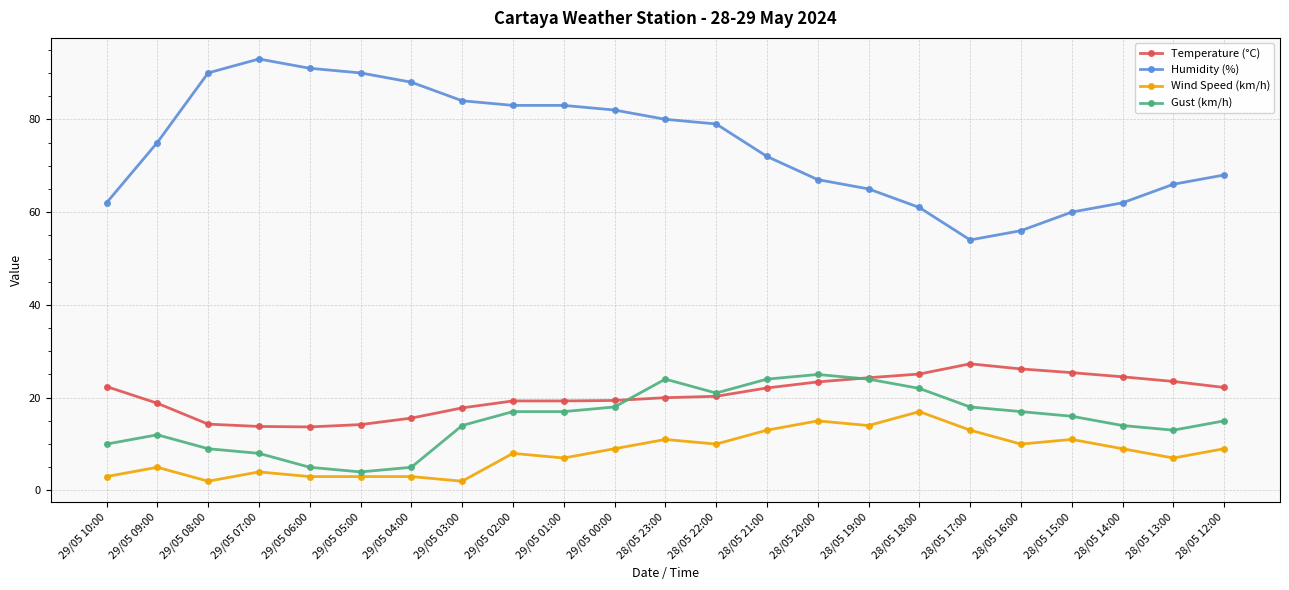

True or false: Temperature (°C) has a value of 8.9 at 28/05 13:00.

False